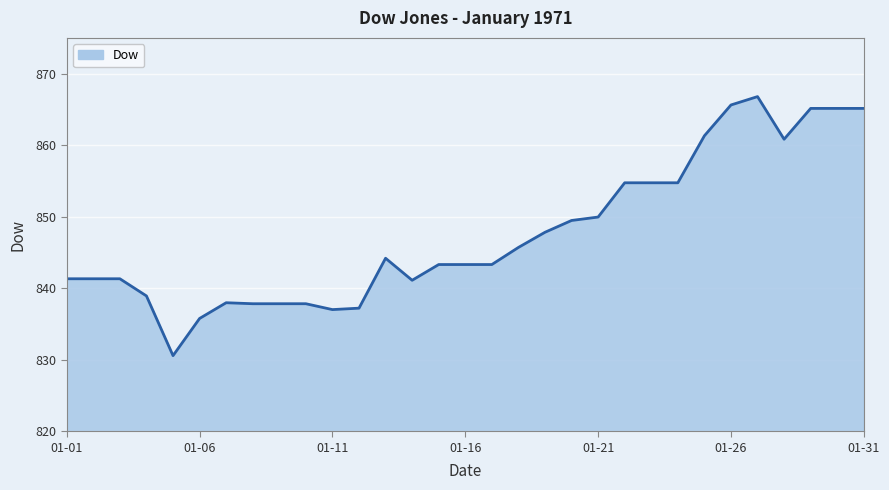

What is the difference between the maximum and minimum values?

36.2